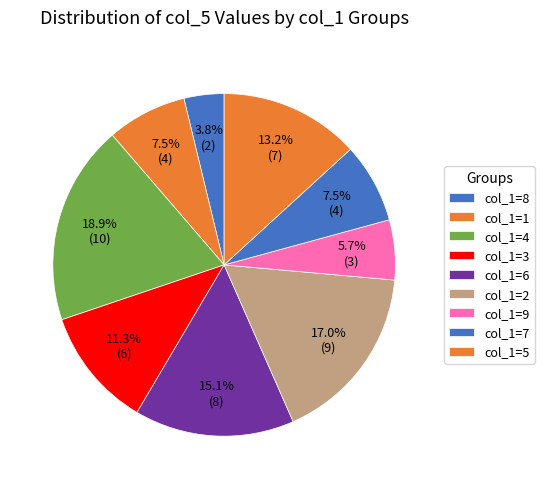

How many segments does this pie chart have?

9